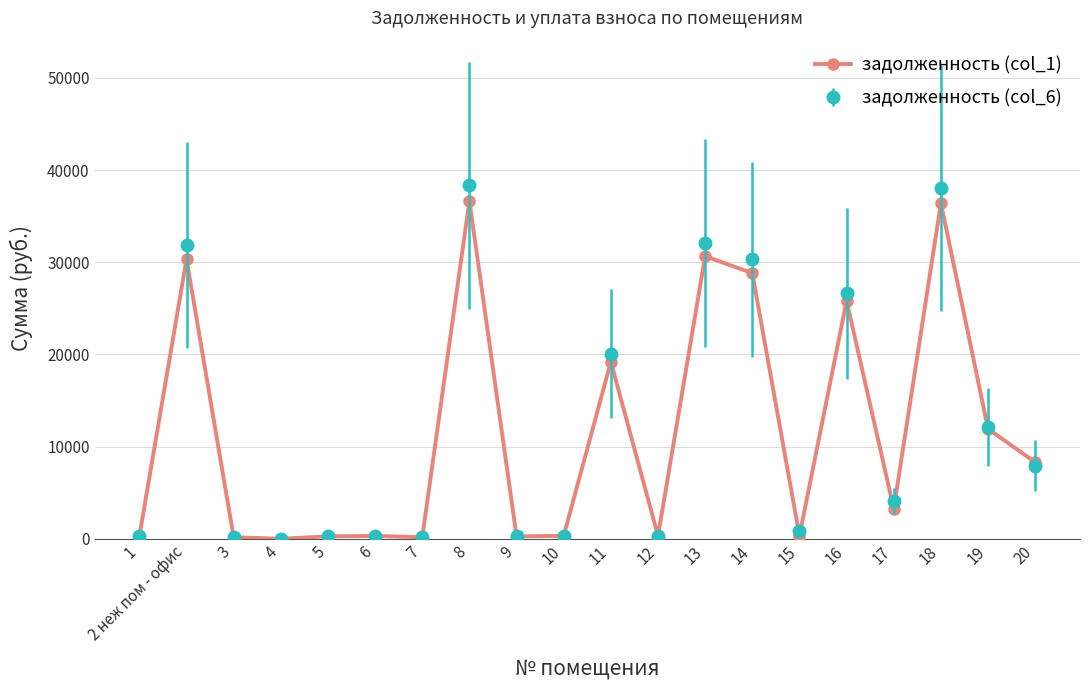

Is the value of задолженность (col_6) at 9 greater than the value of задолженность (col_1) at 14?

No